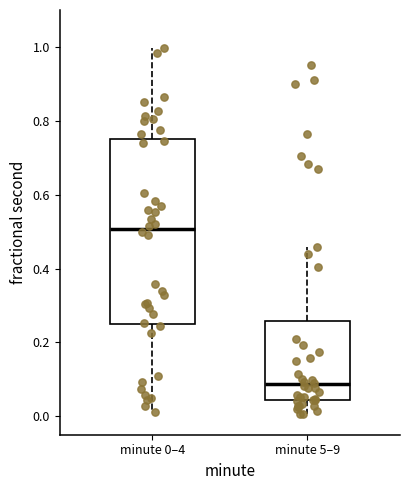

Where does the median line of the box for minute 0–4 sit on the y-axis? The values are not printed on the chart, so give them approximately, as read against the axis.

0.50